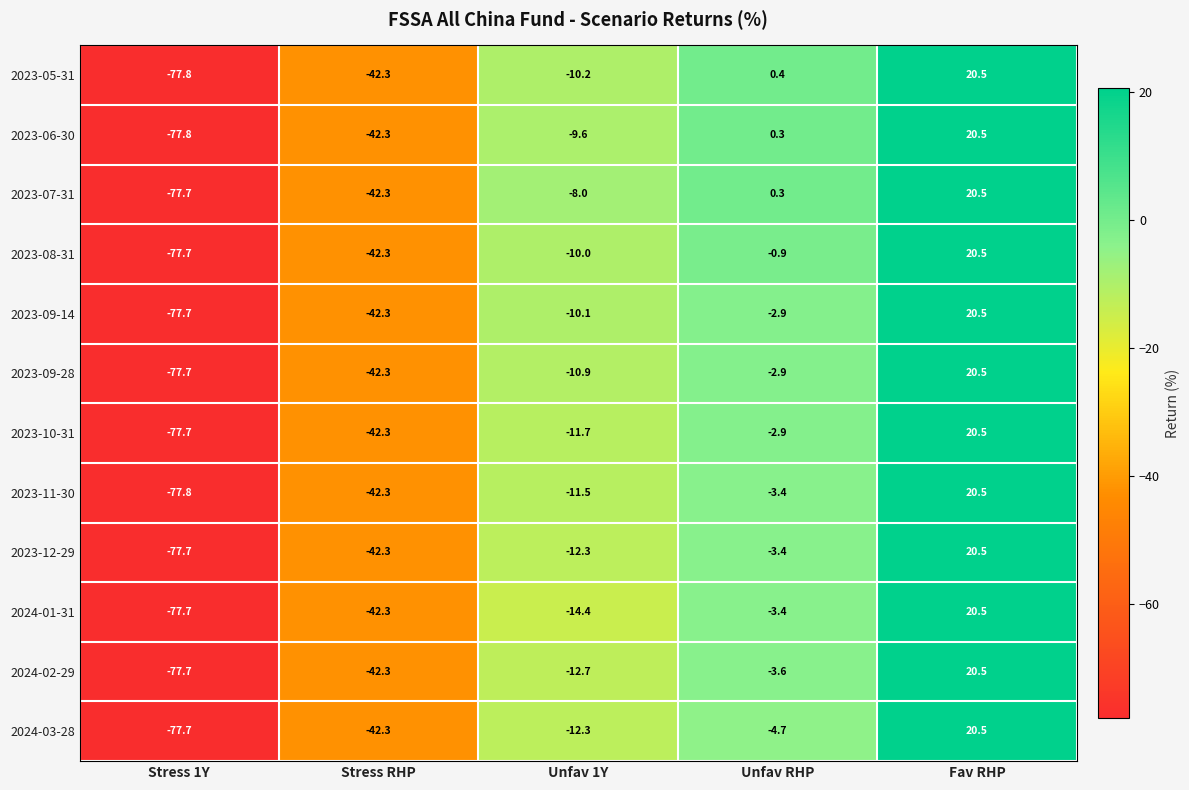

What is the difference between the maximum and second lowest values in the 2023-06-30 series?

62.8